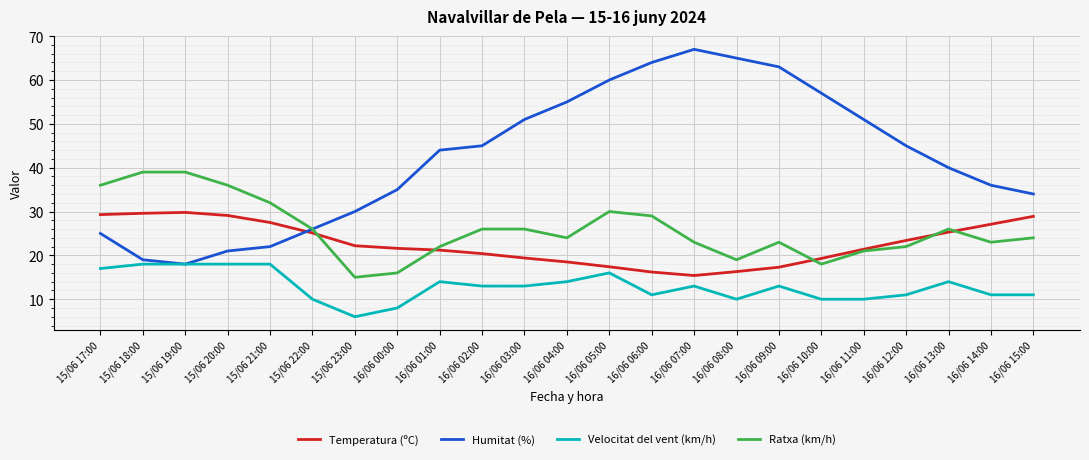

Count the number of data series in this chart.

4